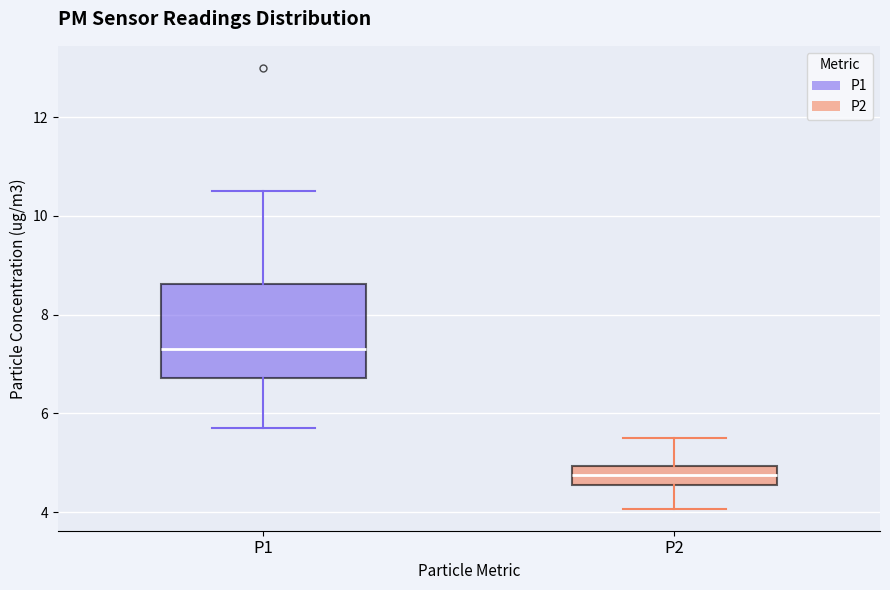

Where does the lower whisker of the box for P2 end on the y-axis? The values are not printed on the chart, so give them approximately, as read against the axis.

4.0